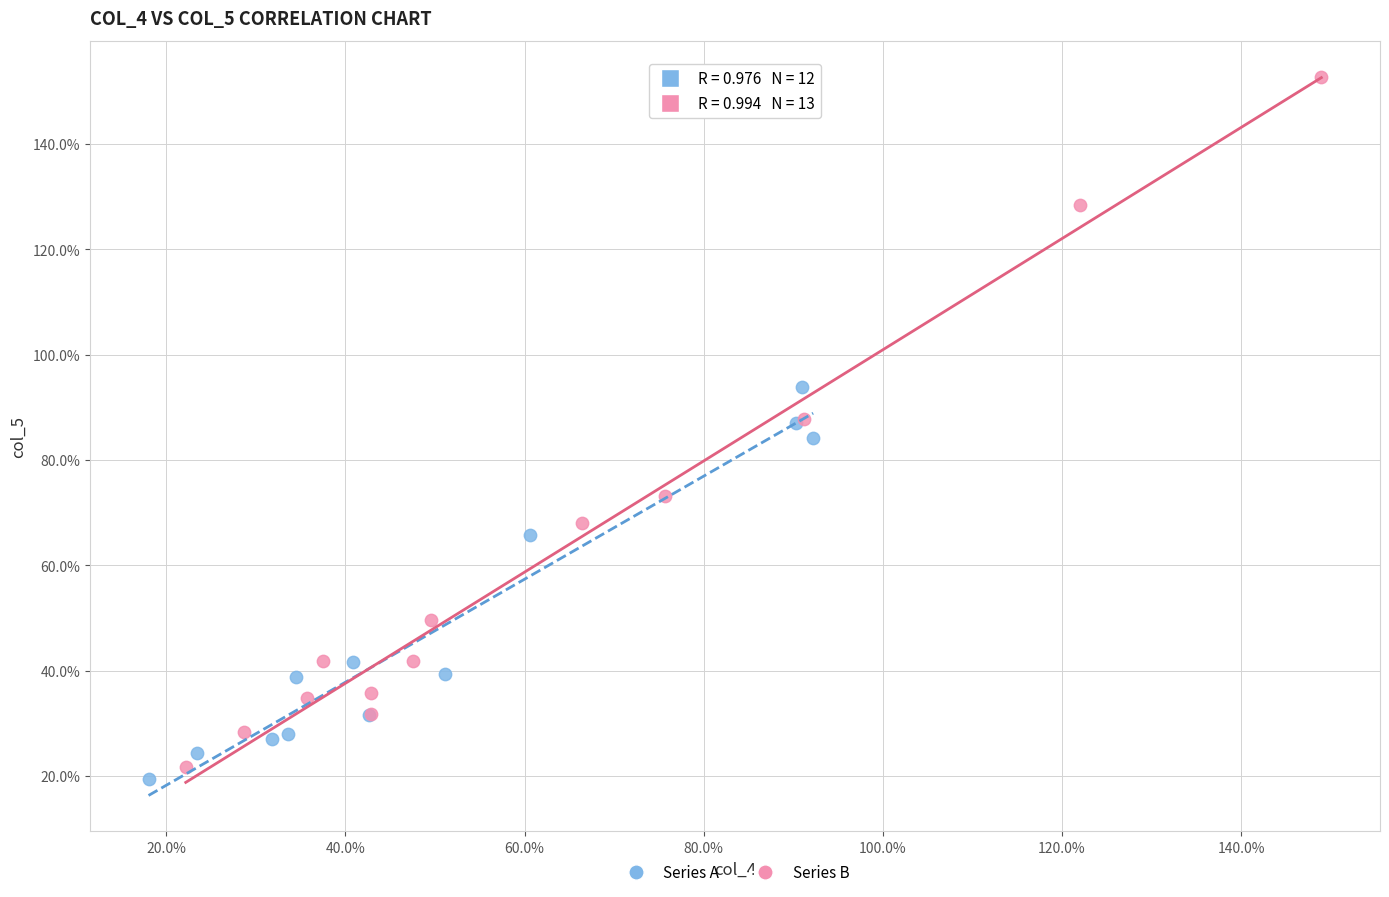

What are all the series names shown in the legend?

Series A, Series B